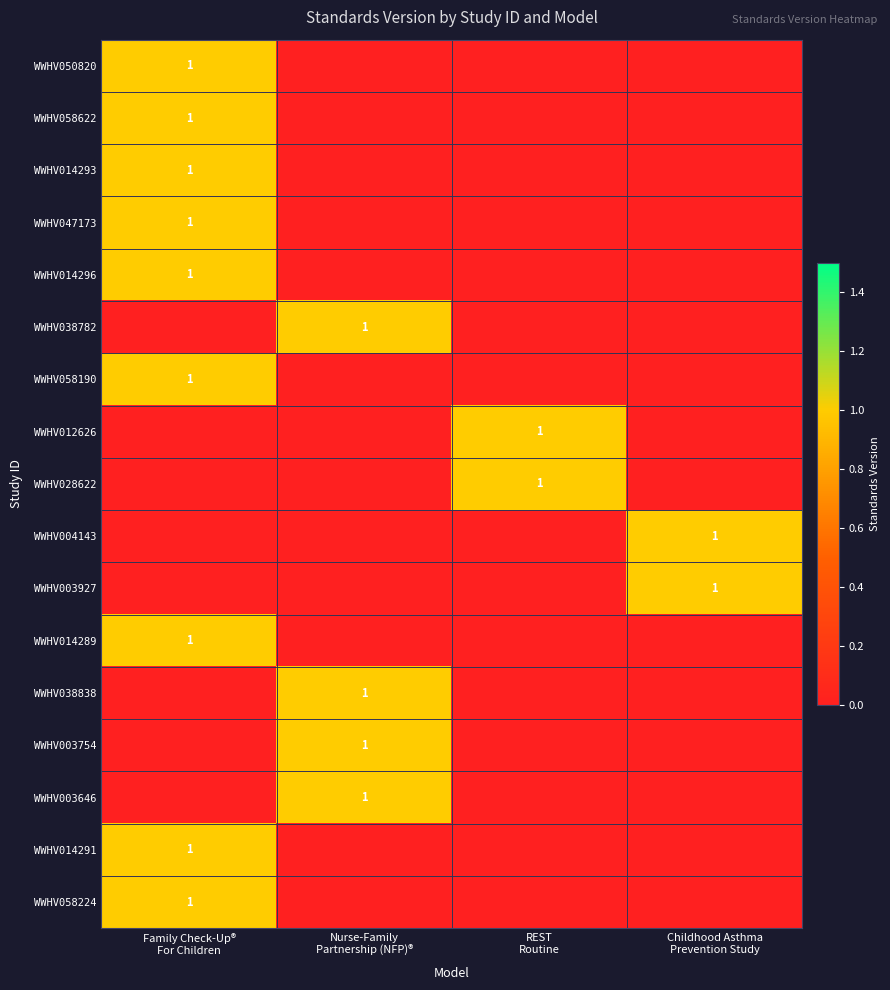

How many WWHV050820 values are between 0 and 1?

4